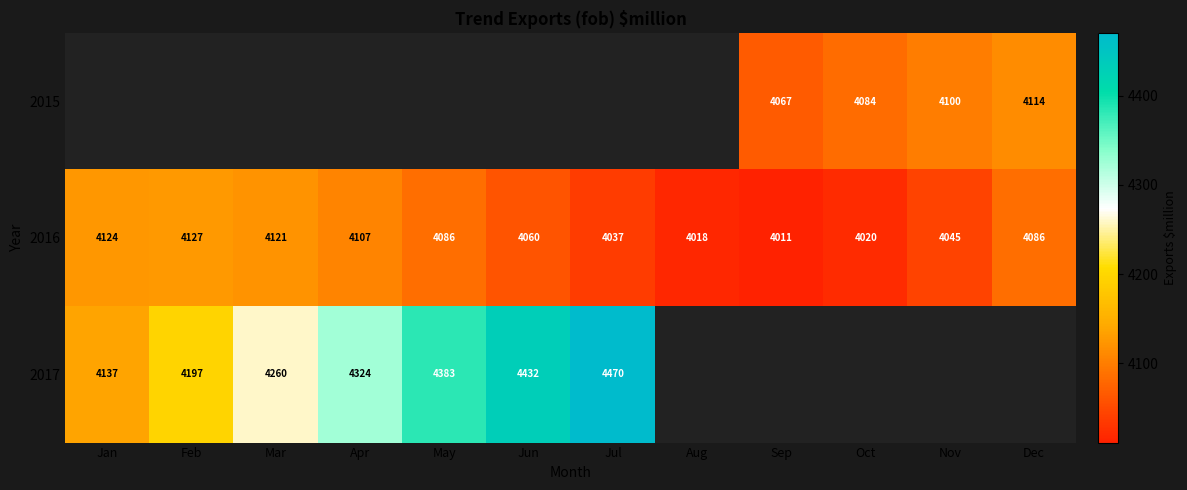

True or false: 2016 has a value of 1904.7 at Nov.

False